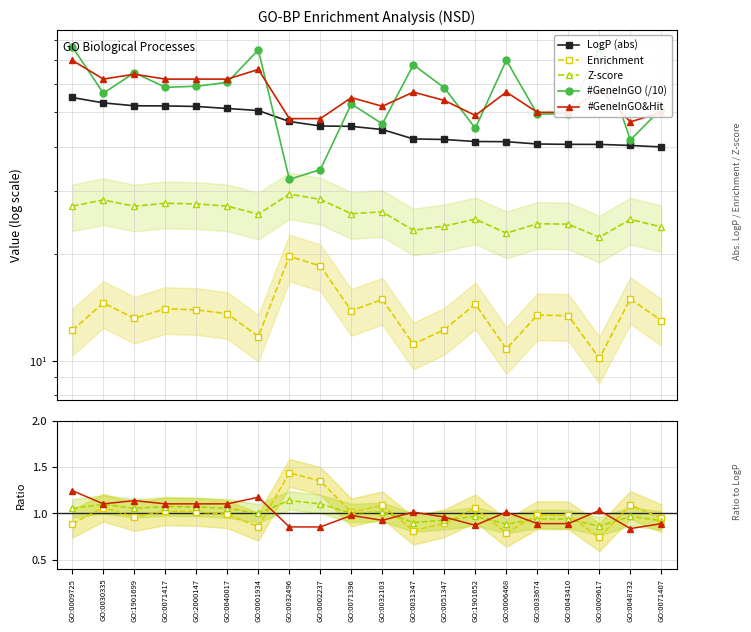

At how many categories does at least one series exceed 62?

6